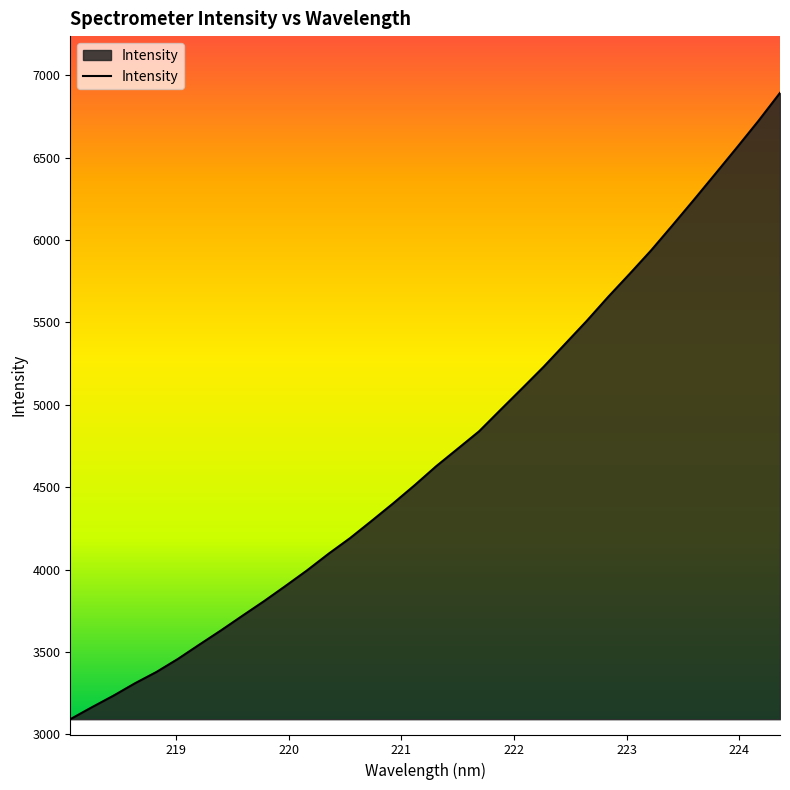

What is the maximum value shown in the chart?

6892.6